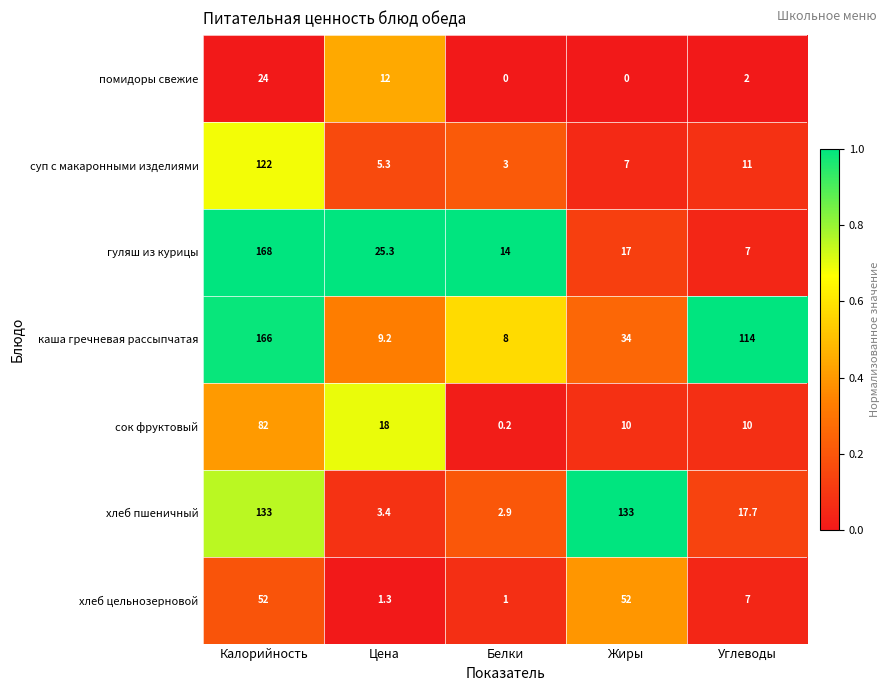

At which category is the sum across all series the highest?

Калорийность